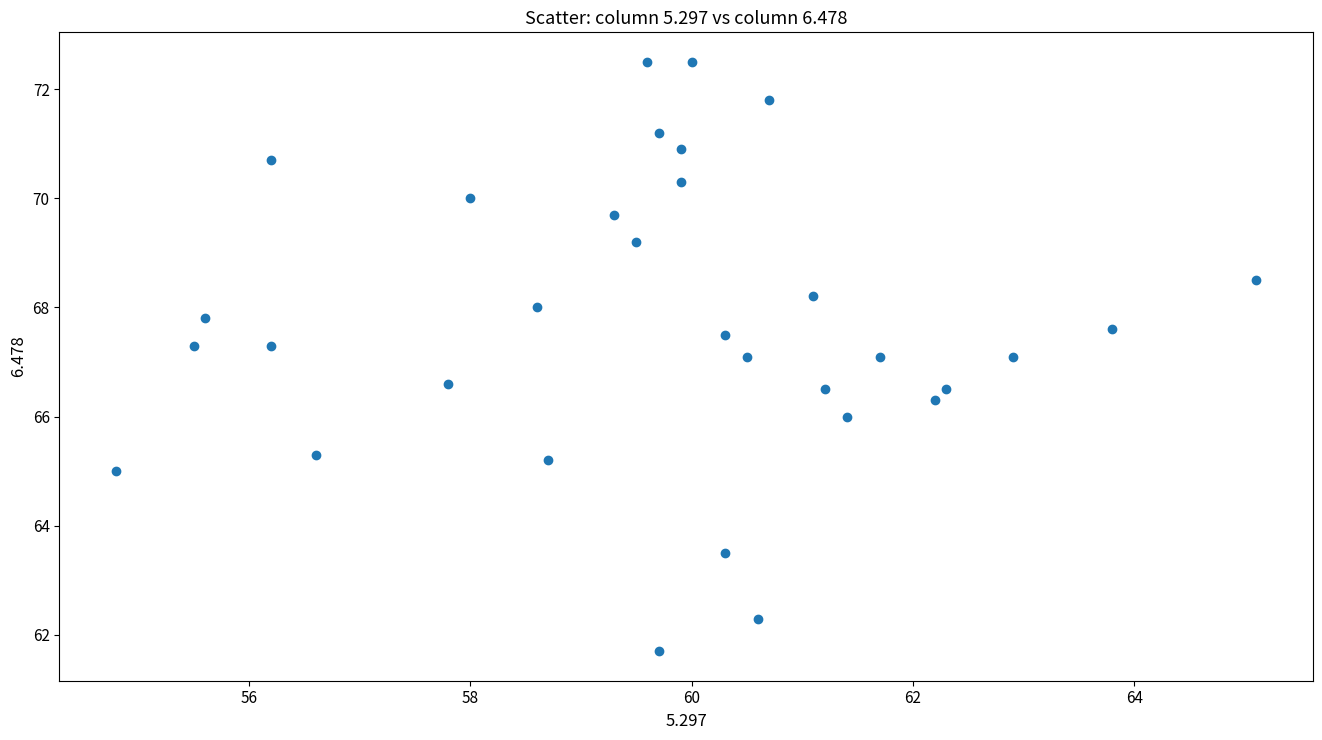

What is the range of Y values (max minus min)?

10.8